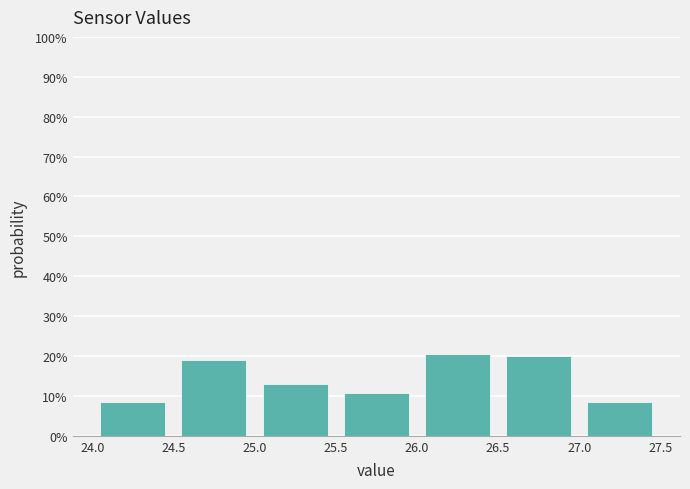

What is the height of the bar covering 24.0 to 24.5 on the x-axis? The values are not printed on the chart, so give them approximately, as read against the axis.

8